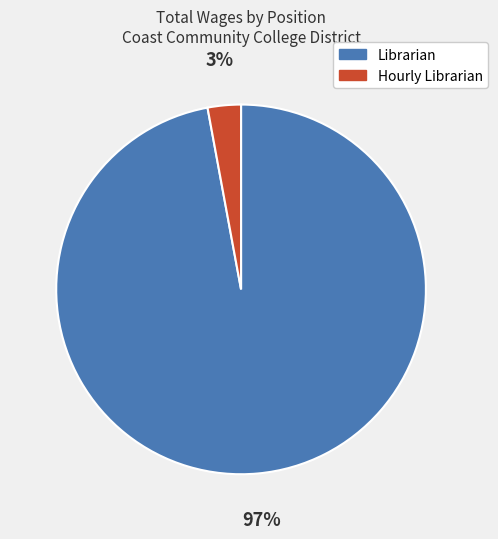

Which has a higher value, Librarian or Hourly Librarian?

Librarian